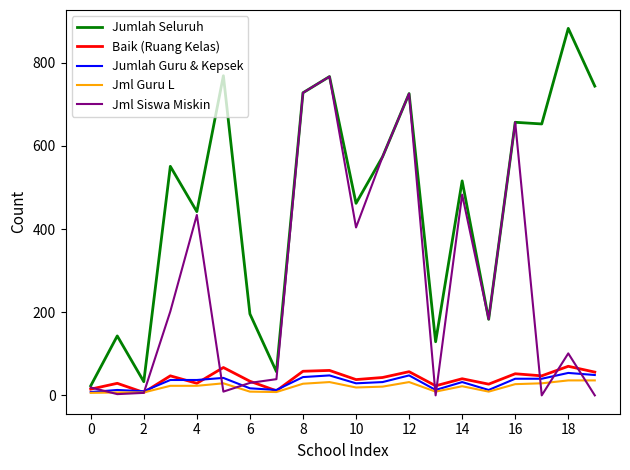

Which series has the largest range (max minus min)?

Jumlah Seluruh